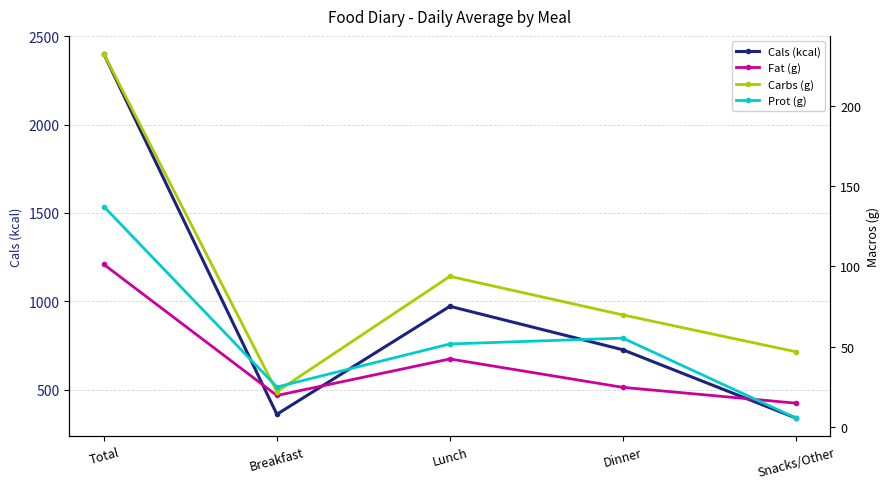

Which series has the largest total across all categories?

Cals (kcal)